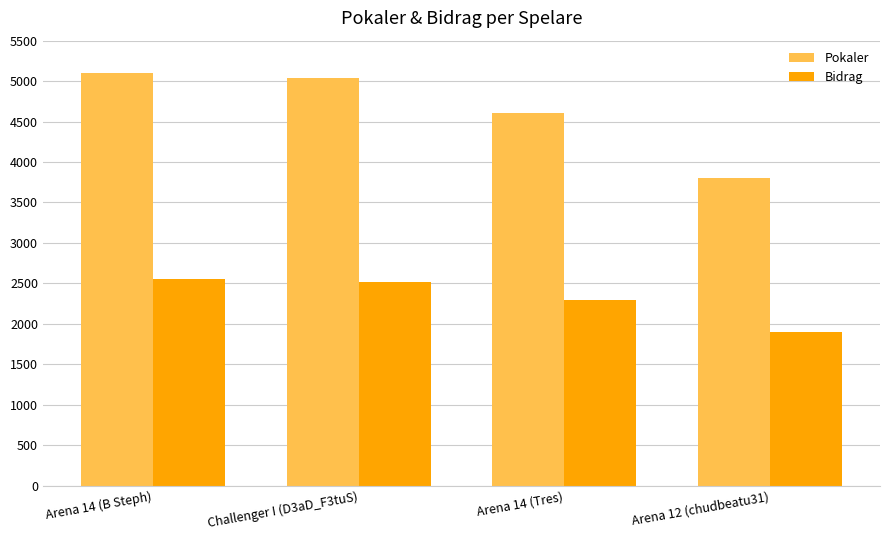

Which series changed the most between Arena 14 (B Steph) and Arena 12 (chudbeatu31)?

Pokaler